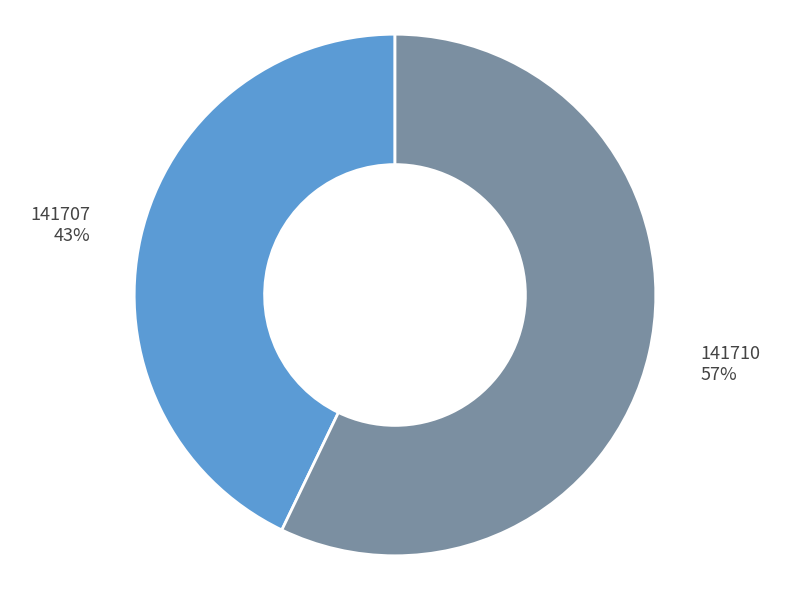

Between 141707 and 141710, which is larger?

141710